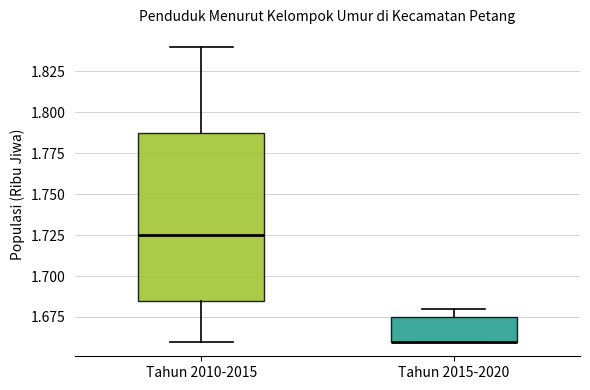

Reading left to right, read every box against the y-axis: the position of its median line, the range the box covers, and the ends of its whiskers. The values are not printed on the chart, so give them approximately, as read against the axis.

Tahun 2010-2015: median 1.725, box 1.685 to 1.790, whiskers 1.660 to 1.840
Tahun 2015-2020: median 1.660 (drawn on the box's lower edge), box 1.660 to 1.675, whiskers 1.660 to 1.680